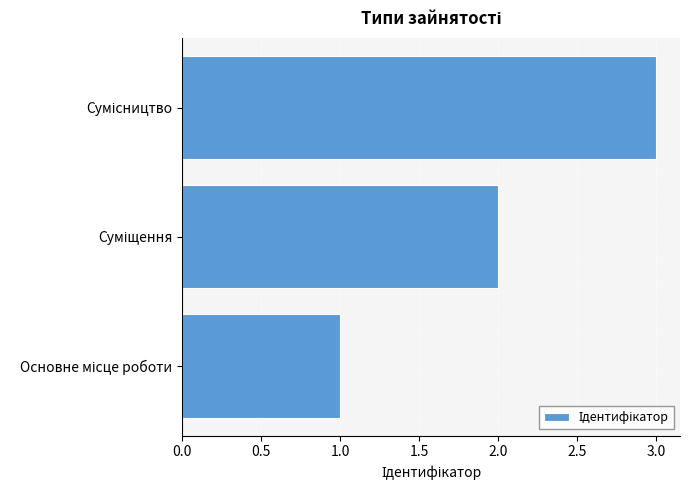

What is the maximum value shown in the chart?

3